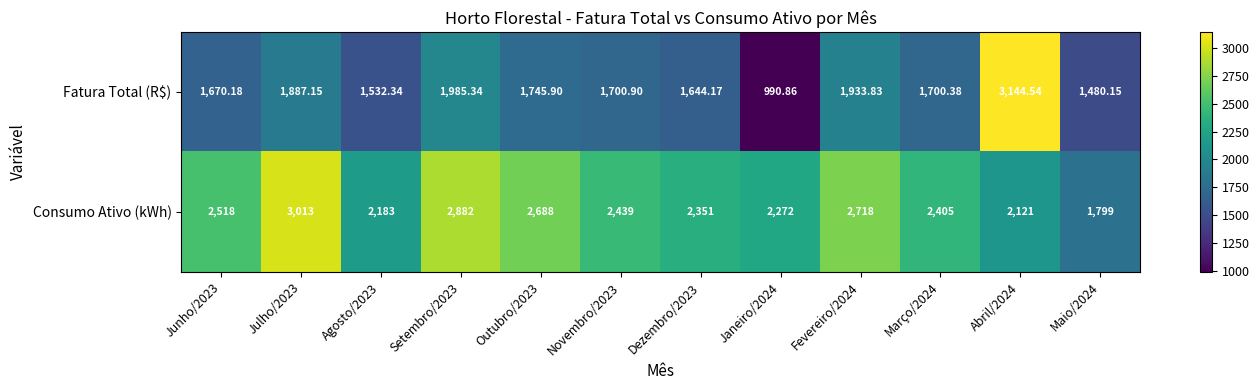

Which series has the largest total across all categories?

Consumo Ativo (kWh)